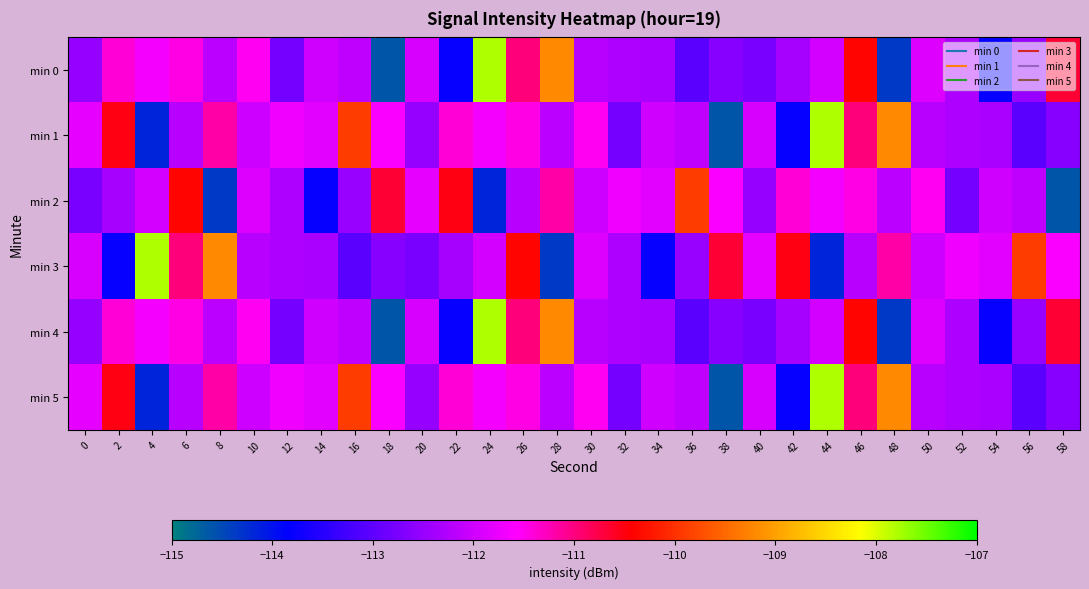

At which category is the sum across all series the highest?

24